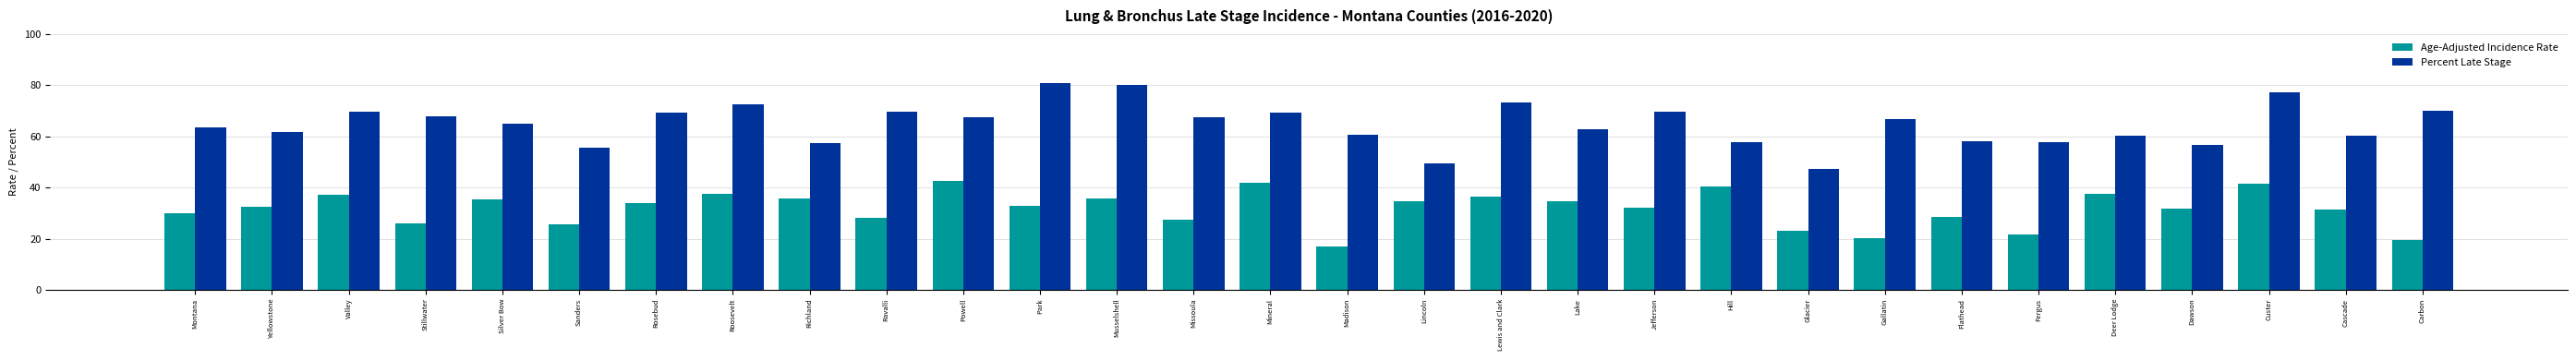

What is the approximate value of Age-Adjusted Incidence Rate at Roosevelt?

37.5